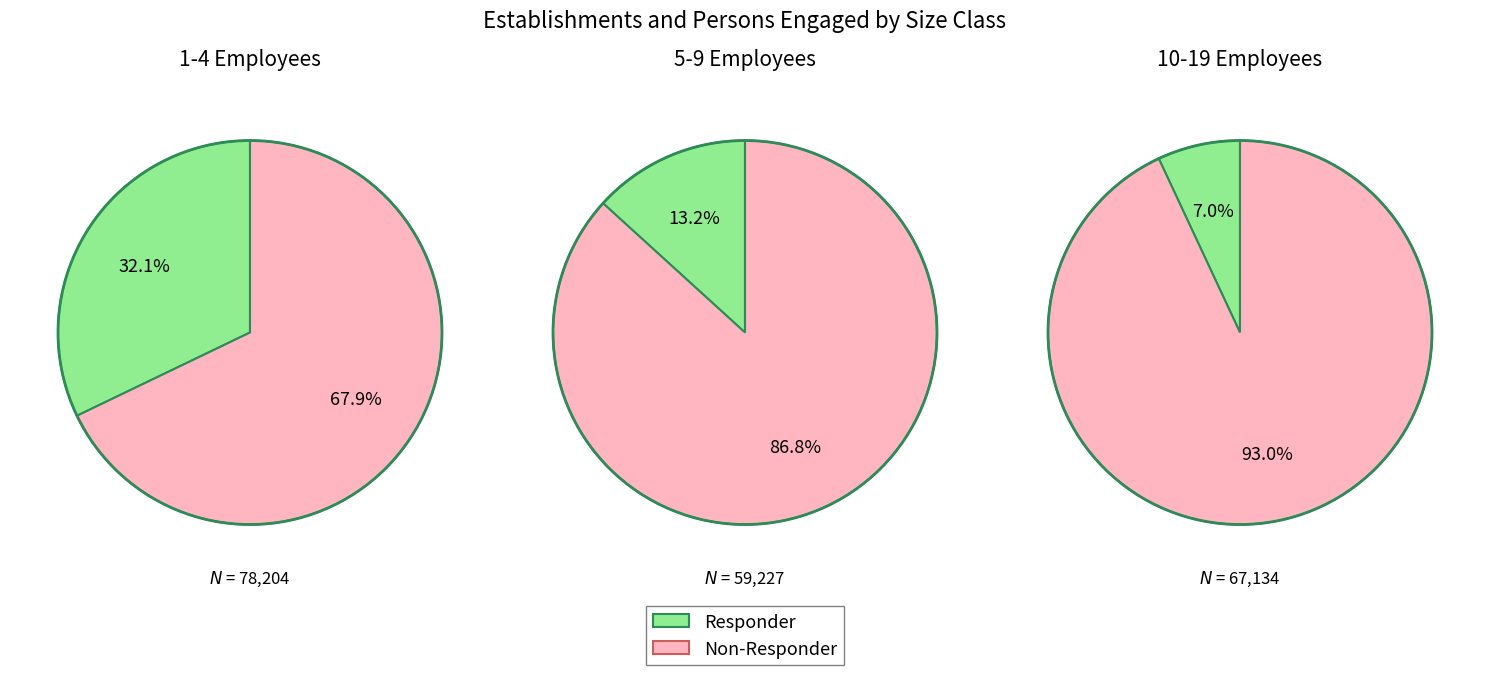

Combined, do 2 and 1 account for over 50%?

No